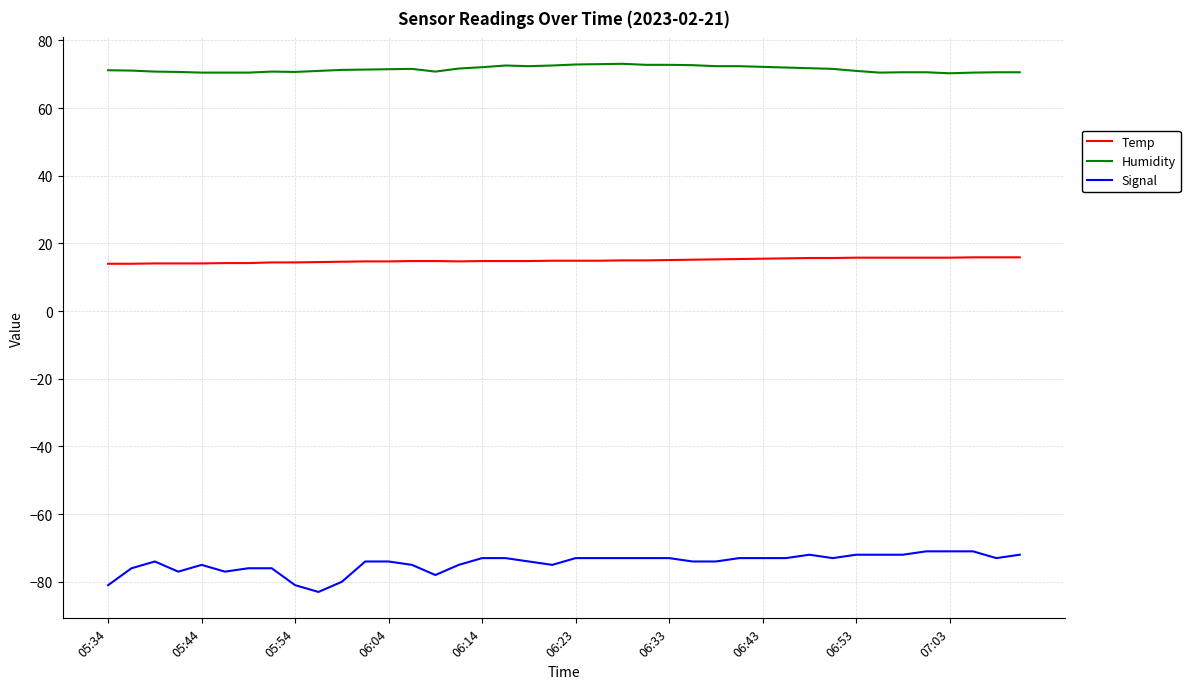

Is this an area chart (filled region under the line)?

No